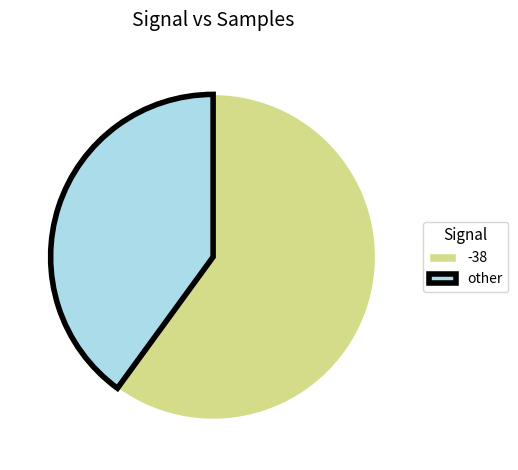

Count the number of slices in the pie.

2